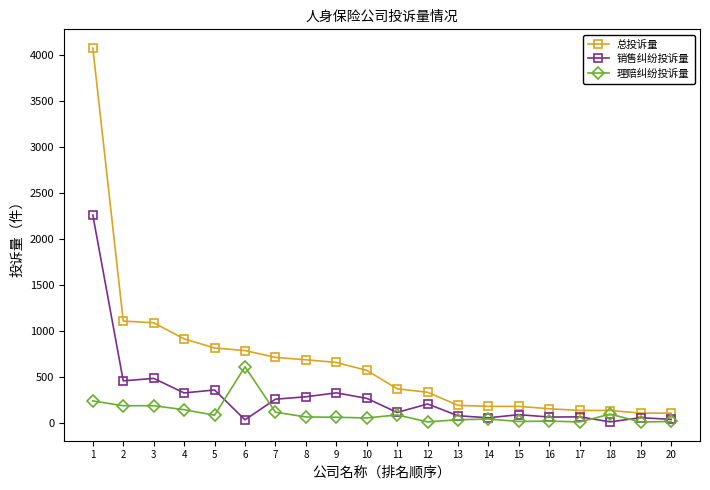

What is the spread (max minus min) of values at 11?

284